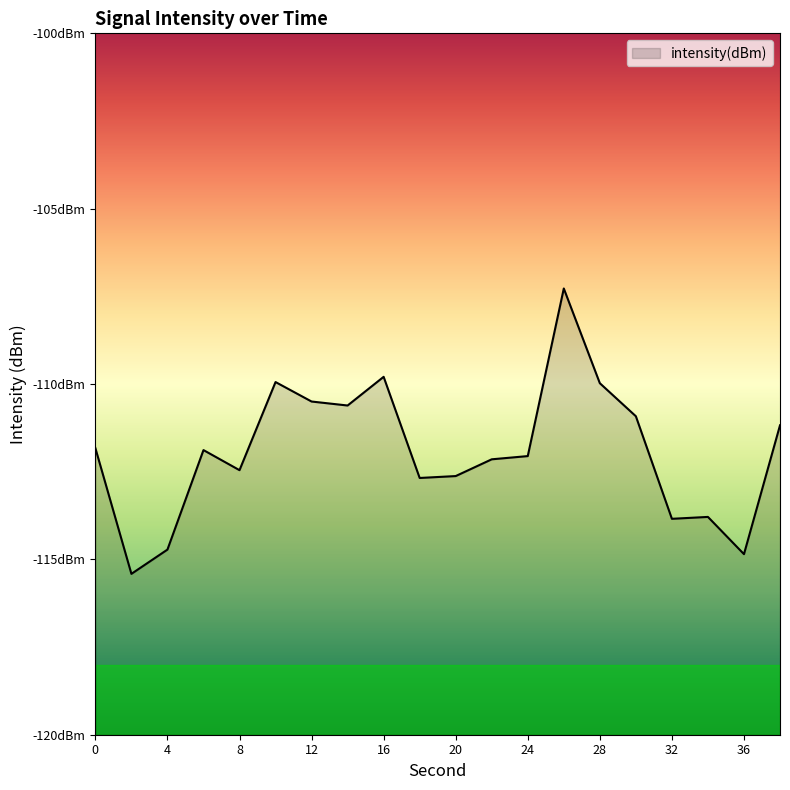

True or false: the data has more than 1 interior local peaks.

True